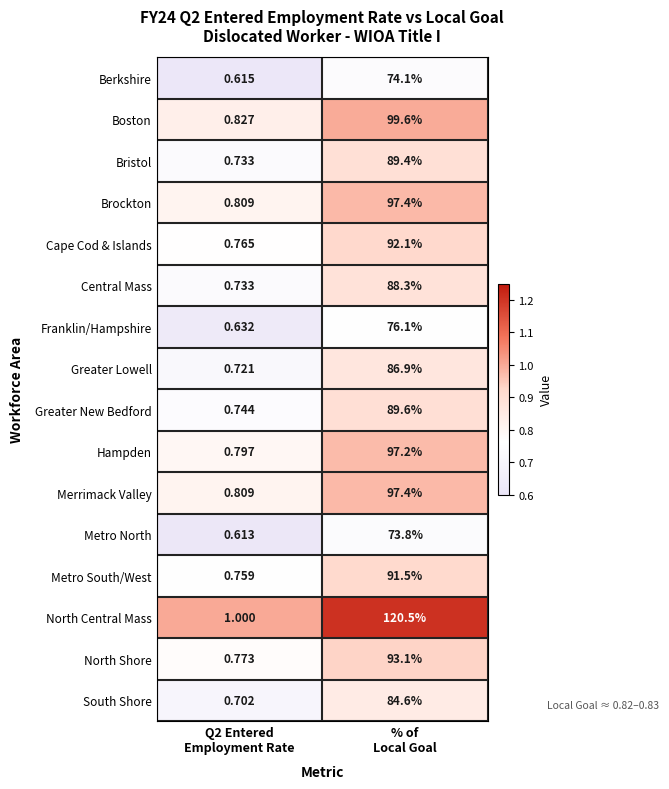

Which series has the largest total across all categories?

North Central Mass